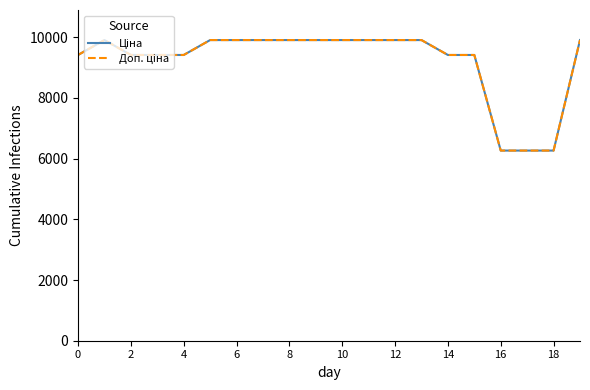

Is this an area chart (filled region under the line)?

No